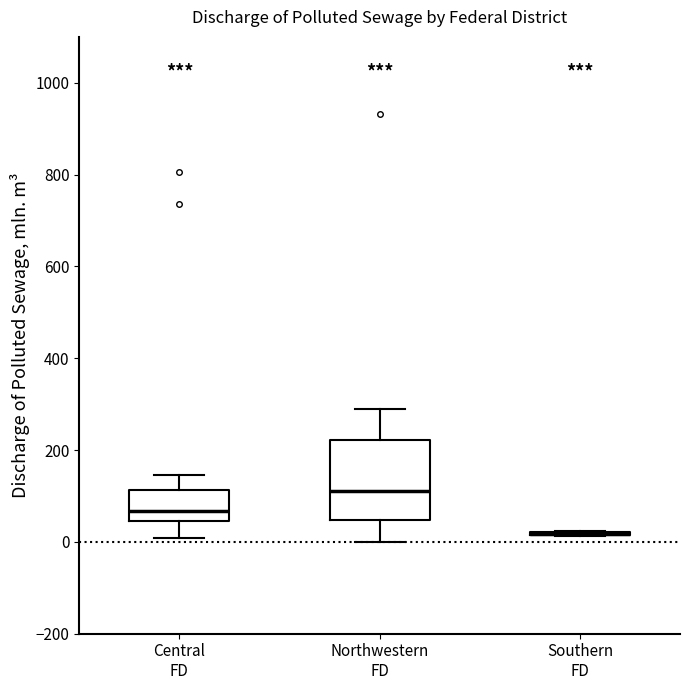

Where does the upper whisker of the box for Northwestern FD end on the y-axis? The values are not printed on the chart, so give them approximately, as read against the axis.

300